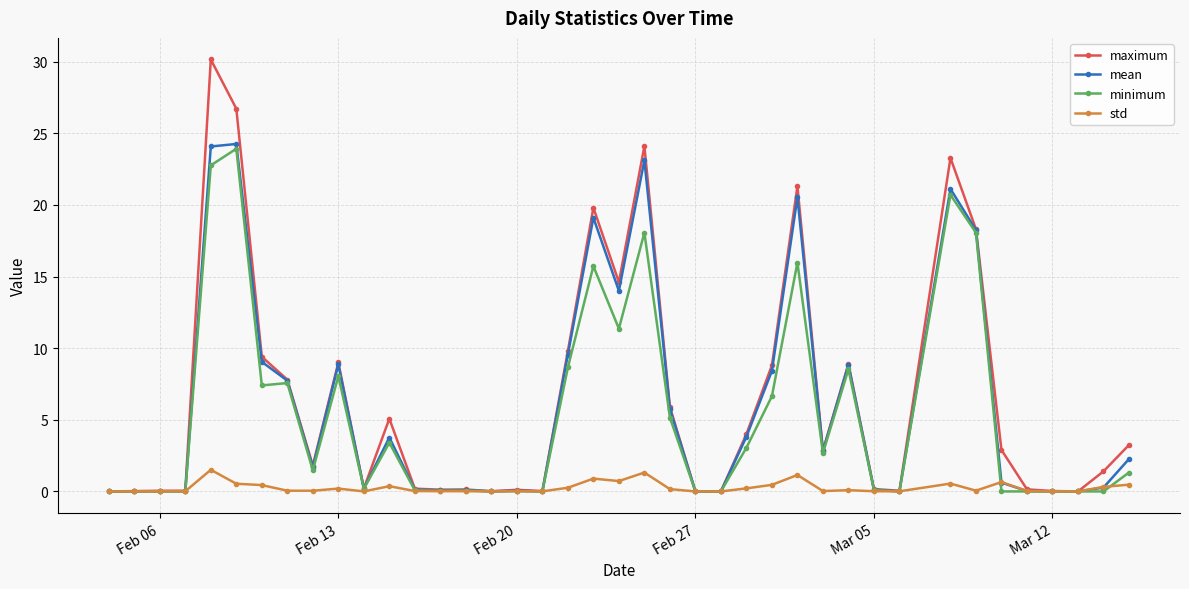

What is the maximum value shown in the chart?

30.1